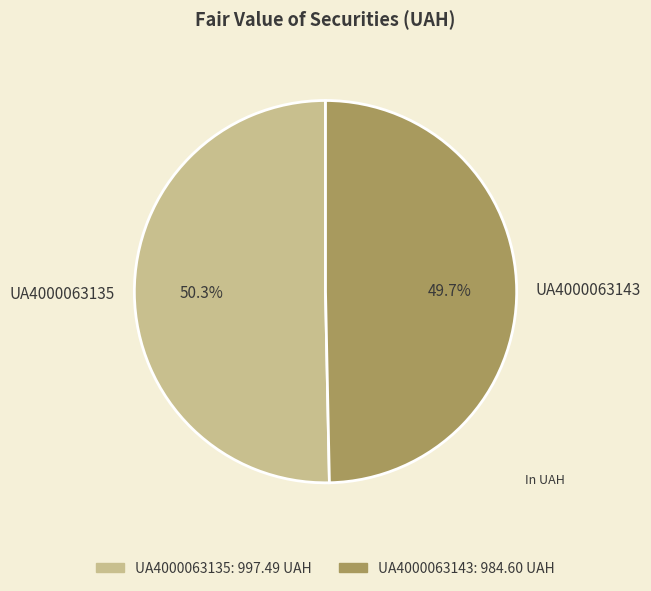

To the nearest percent, what is the combined percentage of UA4000063143 and UA4000063135?

100%